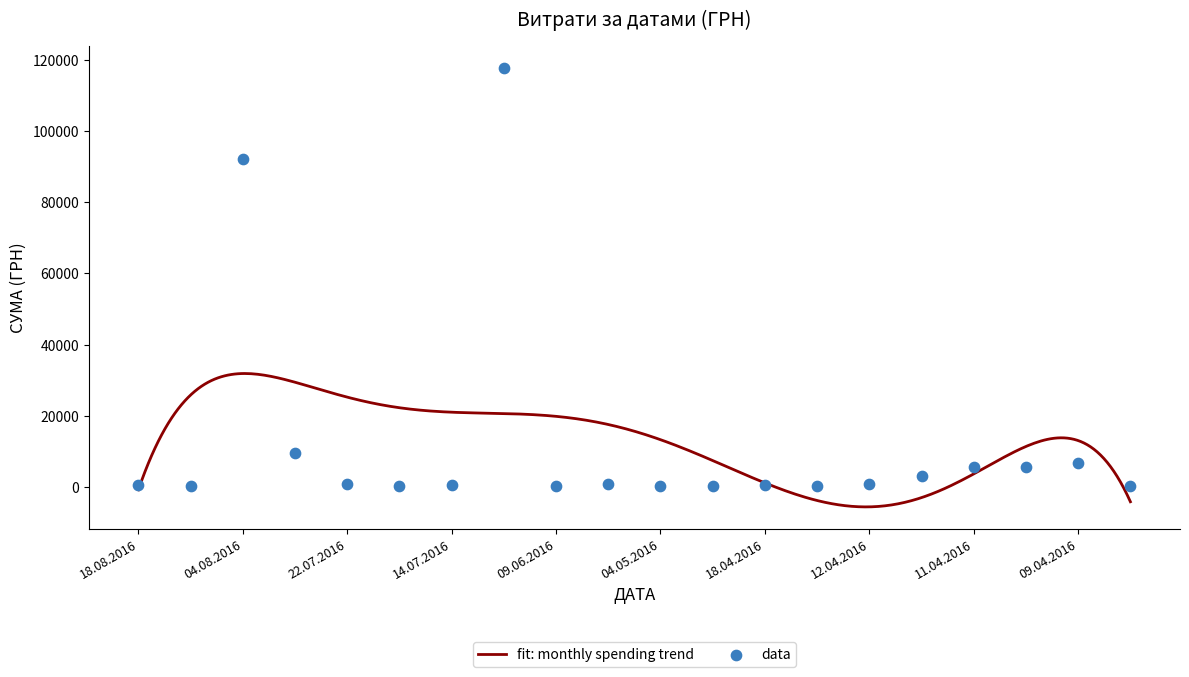

What is the lowest value of the fit: monthly spending trend series?

-5604.3